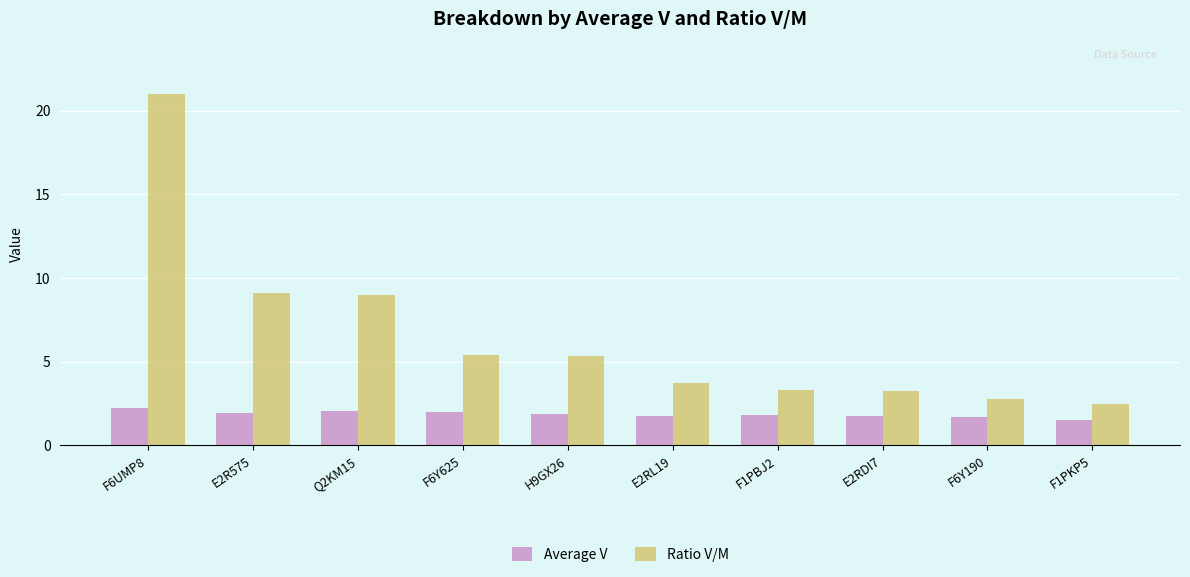

List the series in order of their overall mean, highest first.

Ratio V/M, Average V